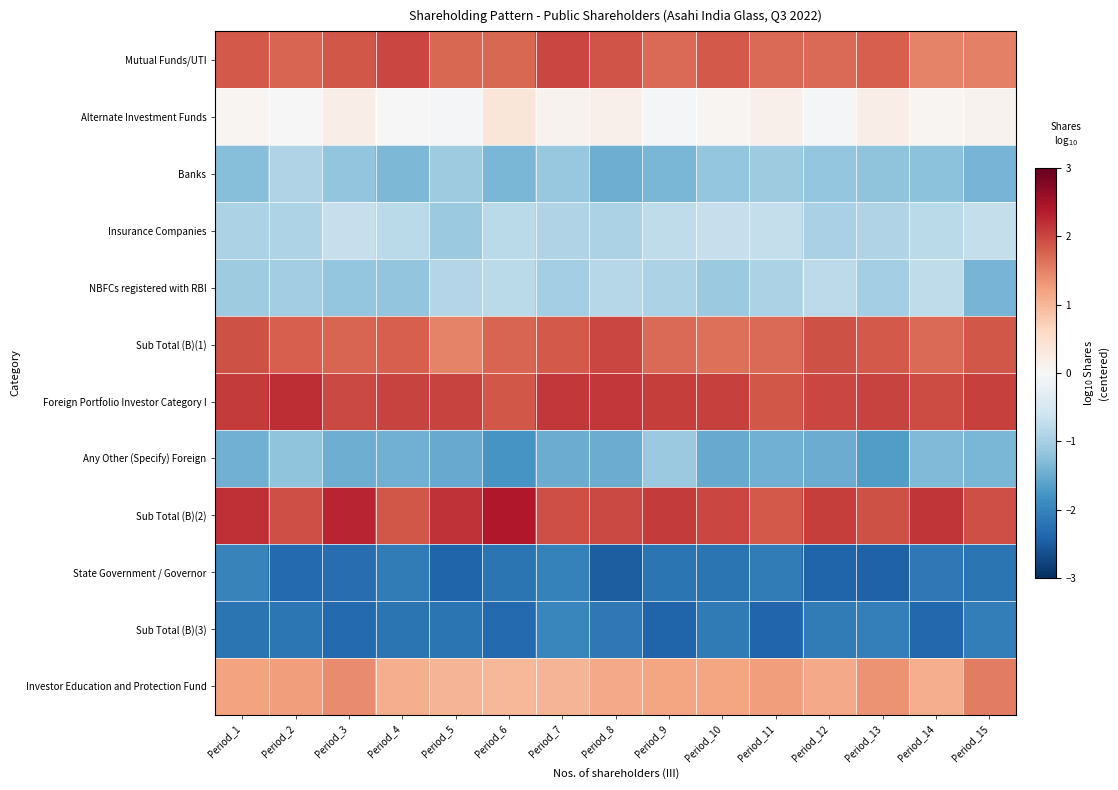

What is the smallest value displayed?

-2.5